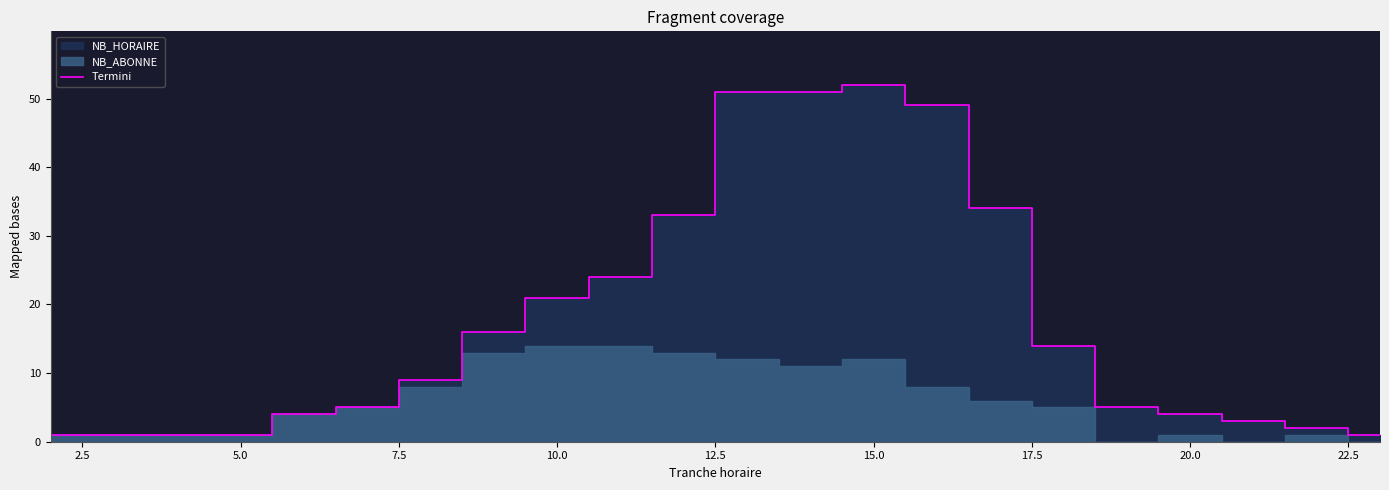

What is the highest value of the Termini series?

52